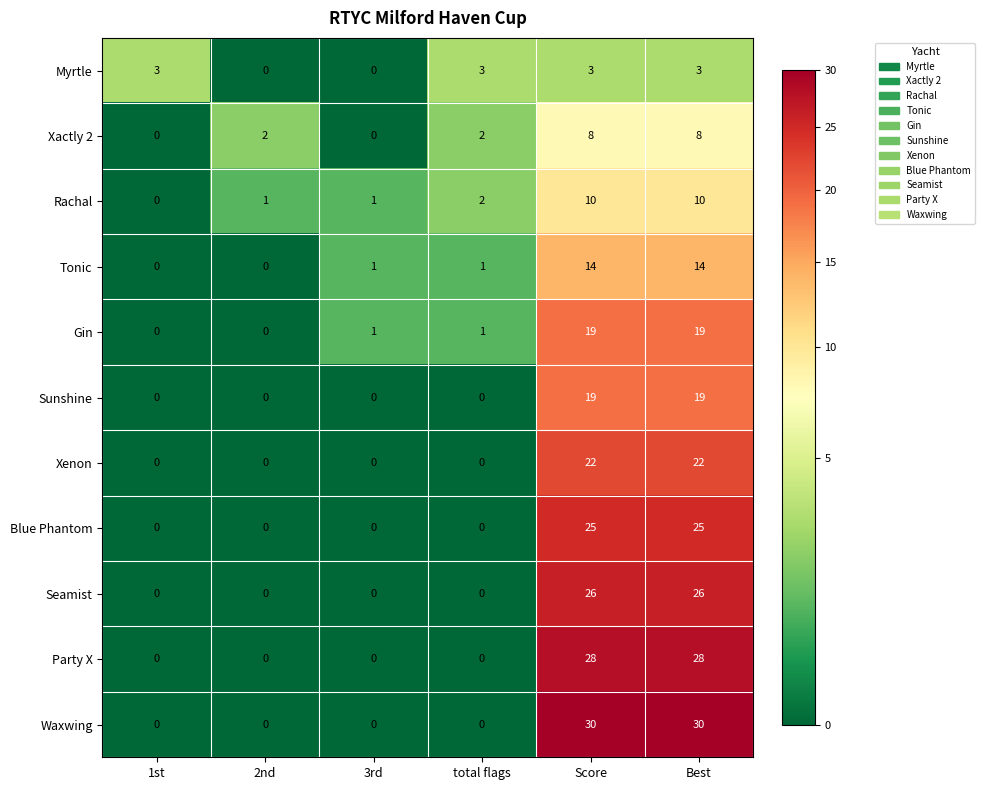

What is the spread (max minus min) of values at total flags?

3